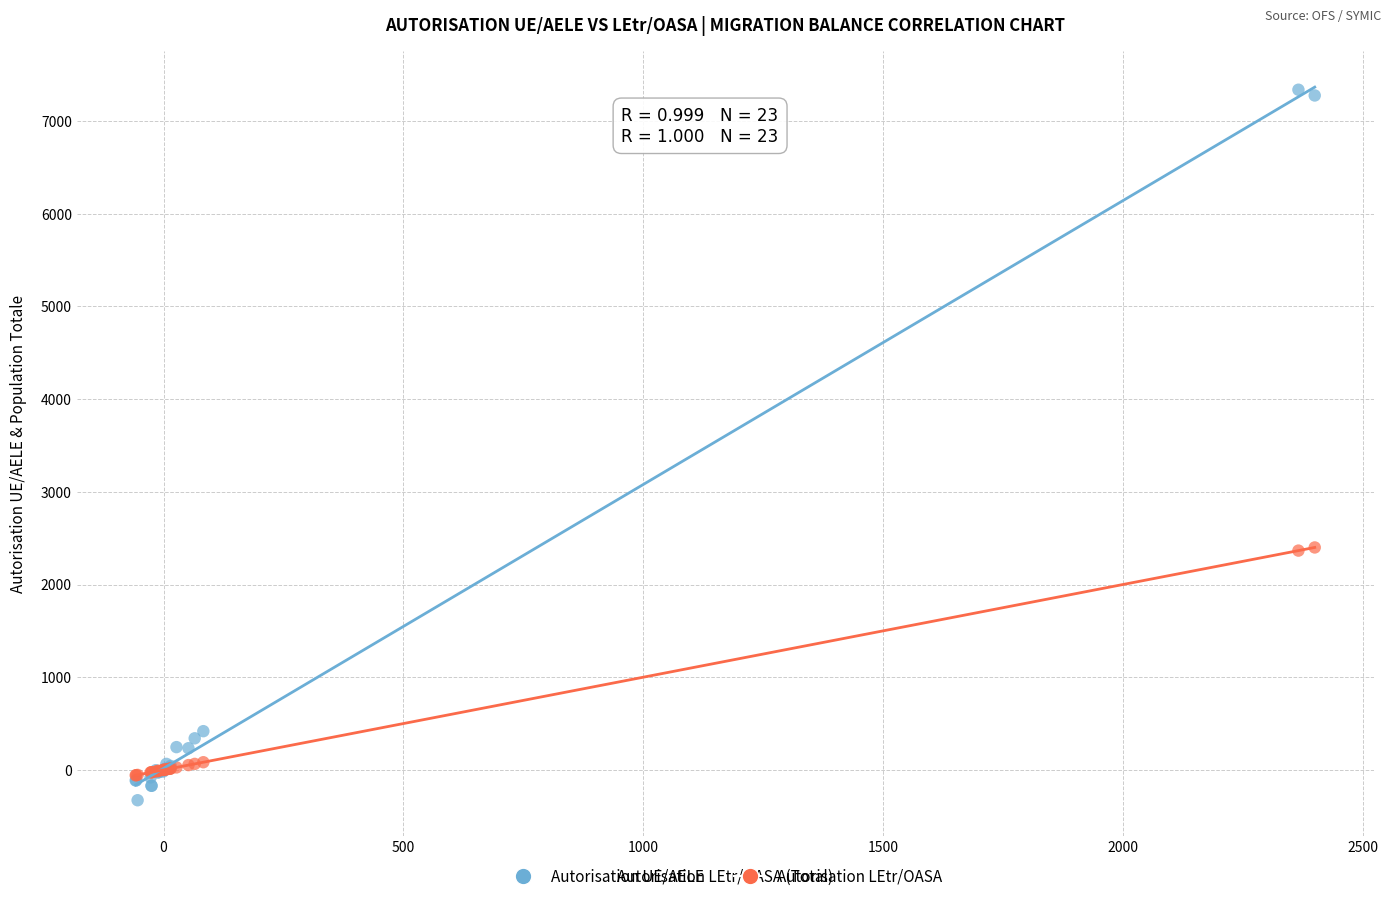

Which series has the widest spread of Y values?

Autorisation UE/AELE